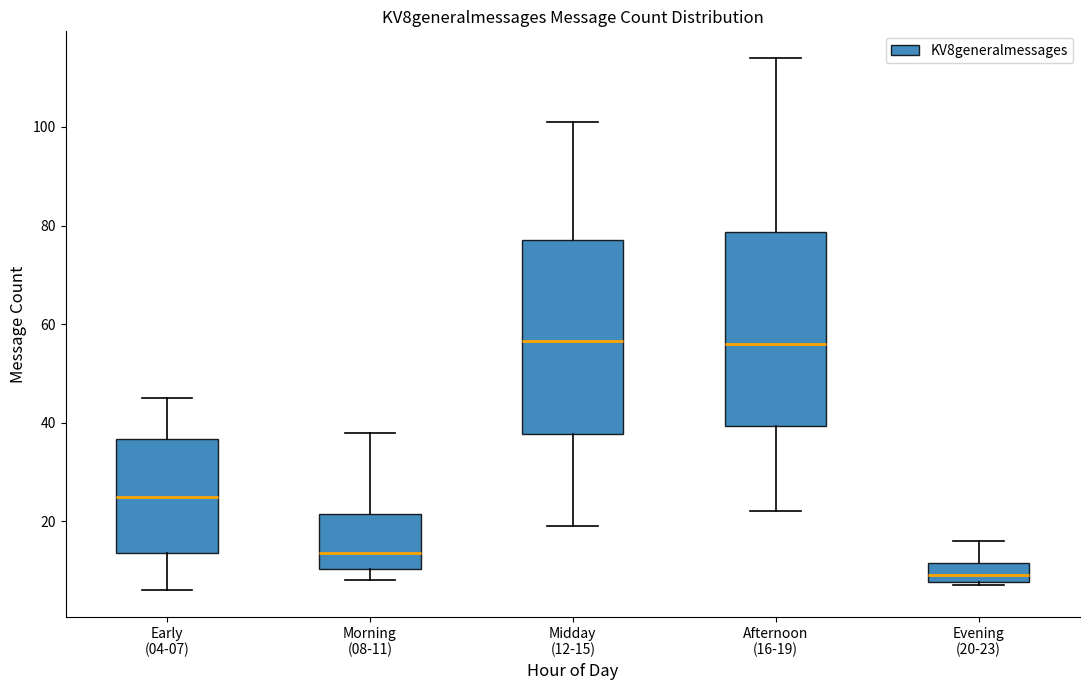

Where does the lower whisker of the box for Midday (12-15) end on the y-axis? The values are not printed on the chart, so give them approximately, as read against the axis.

20